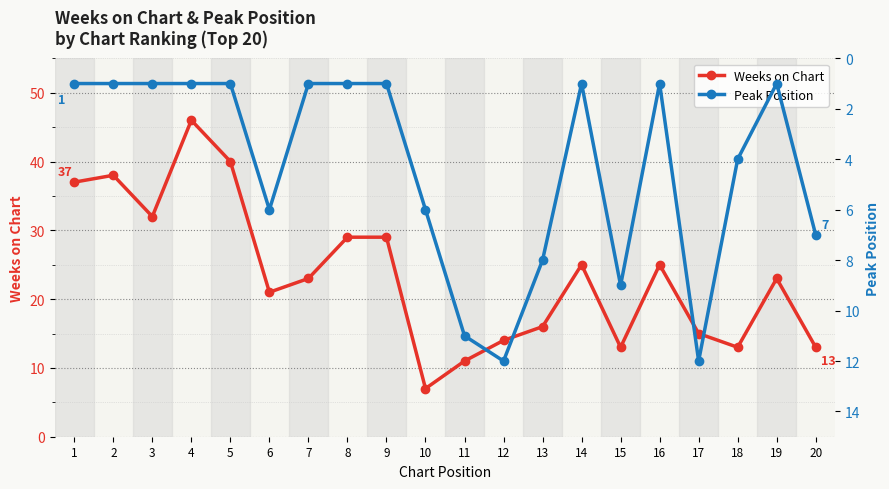

How many interior local peaks does the Peak Position series have?

4